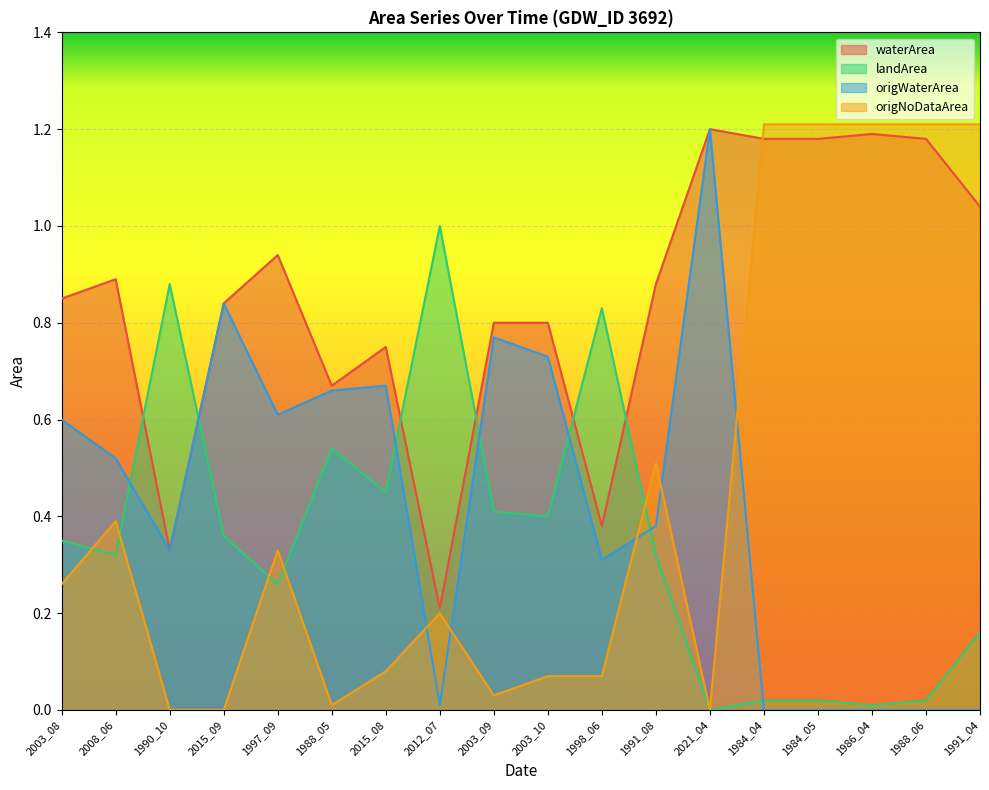

Which series changed the most between 1988_05 and 1998_06?

origWaterArea